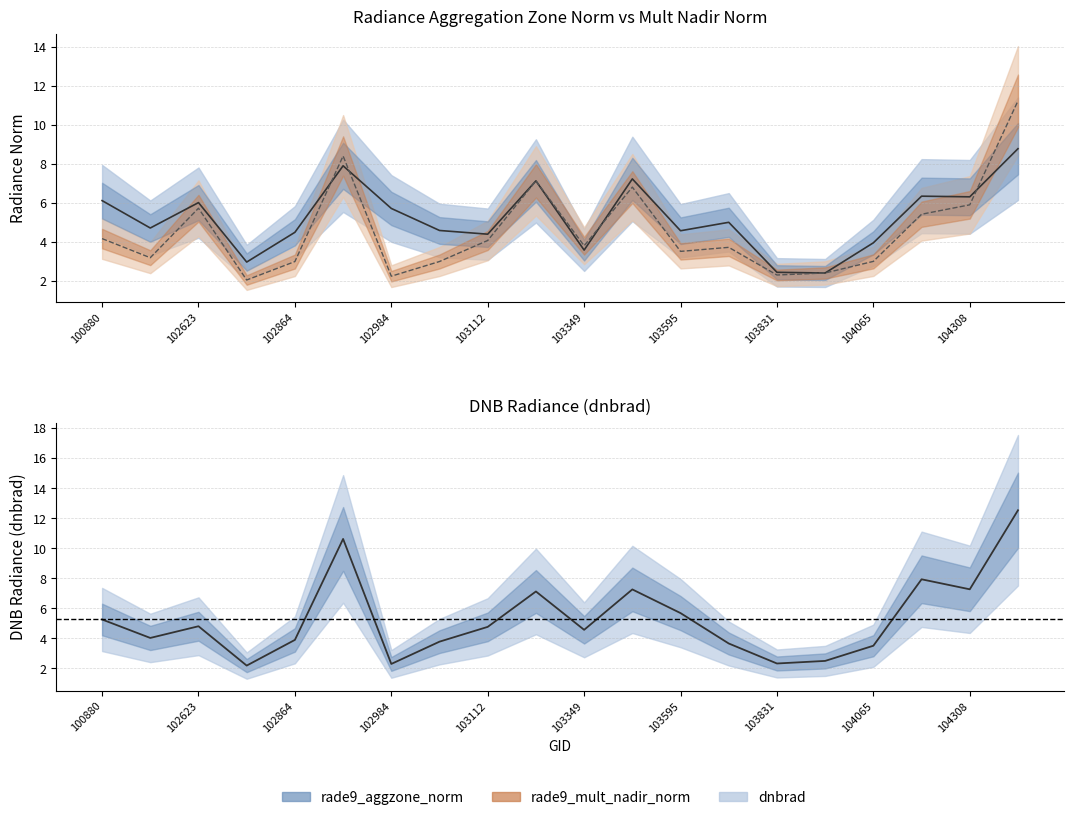

What is the maximum value shown in the chart?

12.5